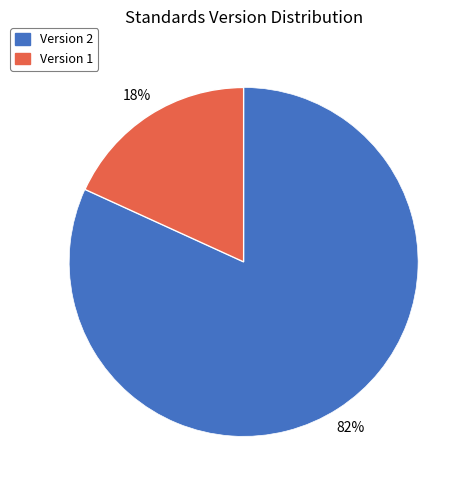

Which has a higher value, Version 1 or Version 2?

Version 2